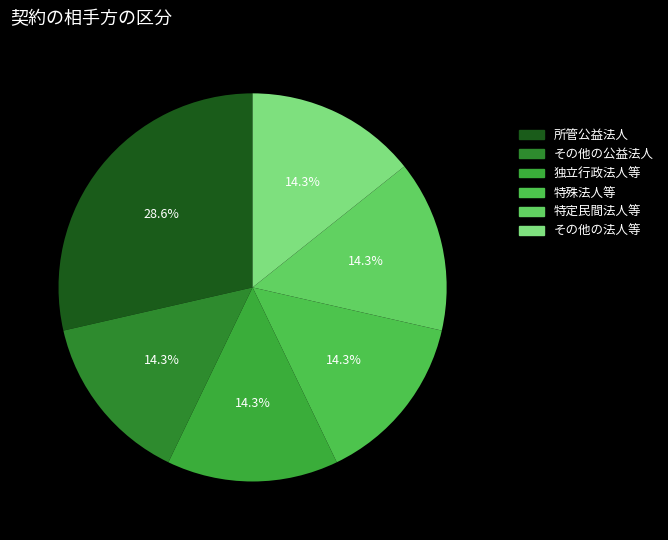

How many segments does this pie chart have?

6